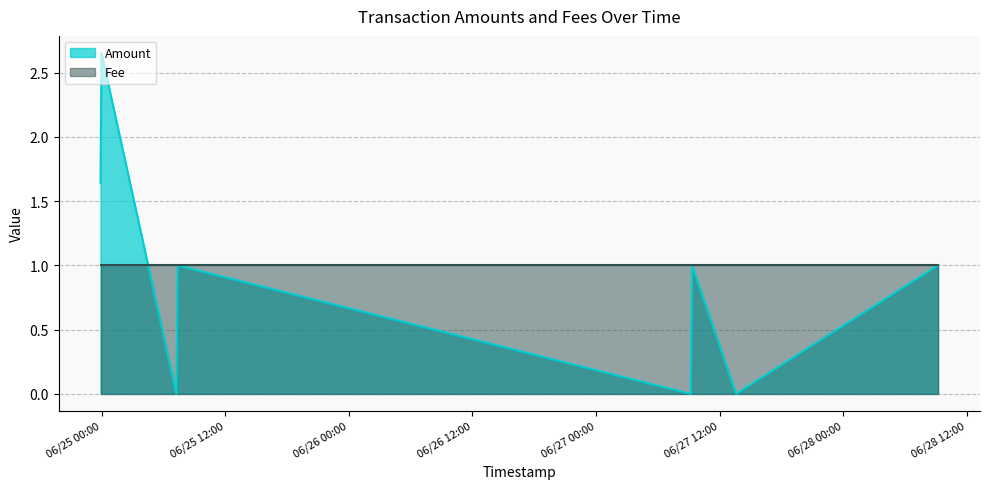

The value at 2017-06-27 09:11:50 is 1.5. True or false?

False